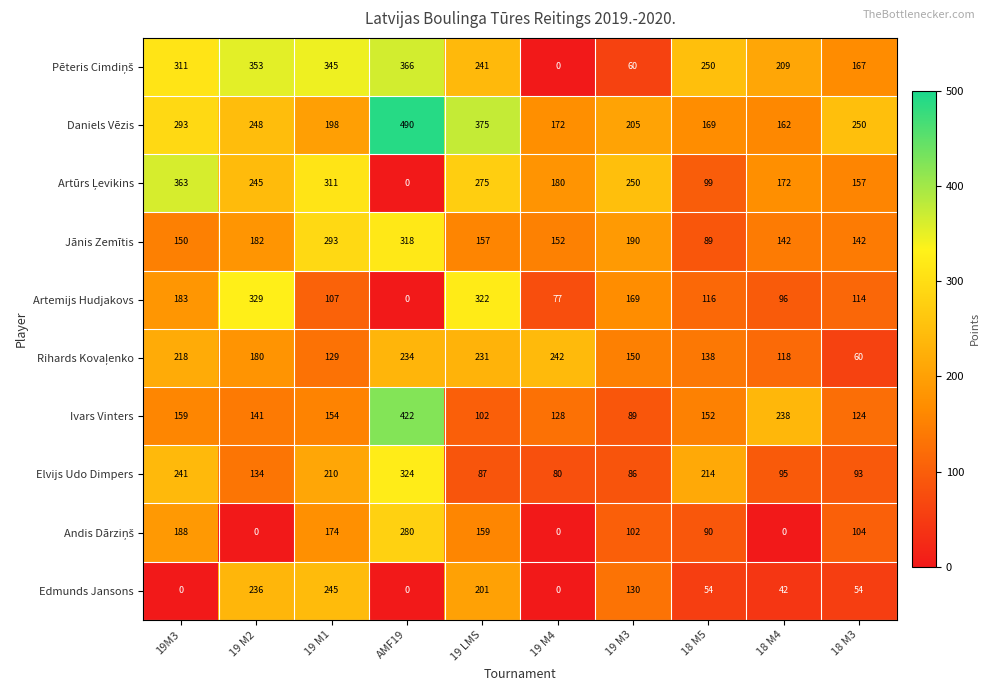

How many distinct data groups are displayed?

10